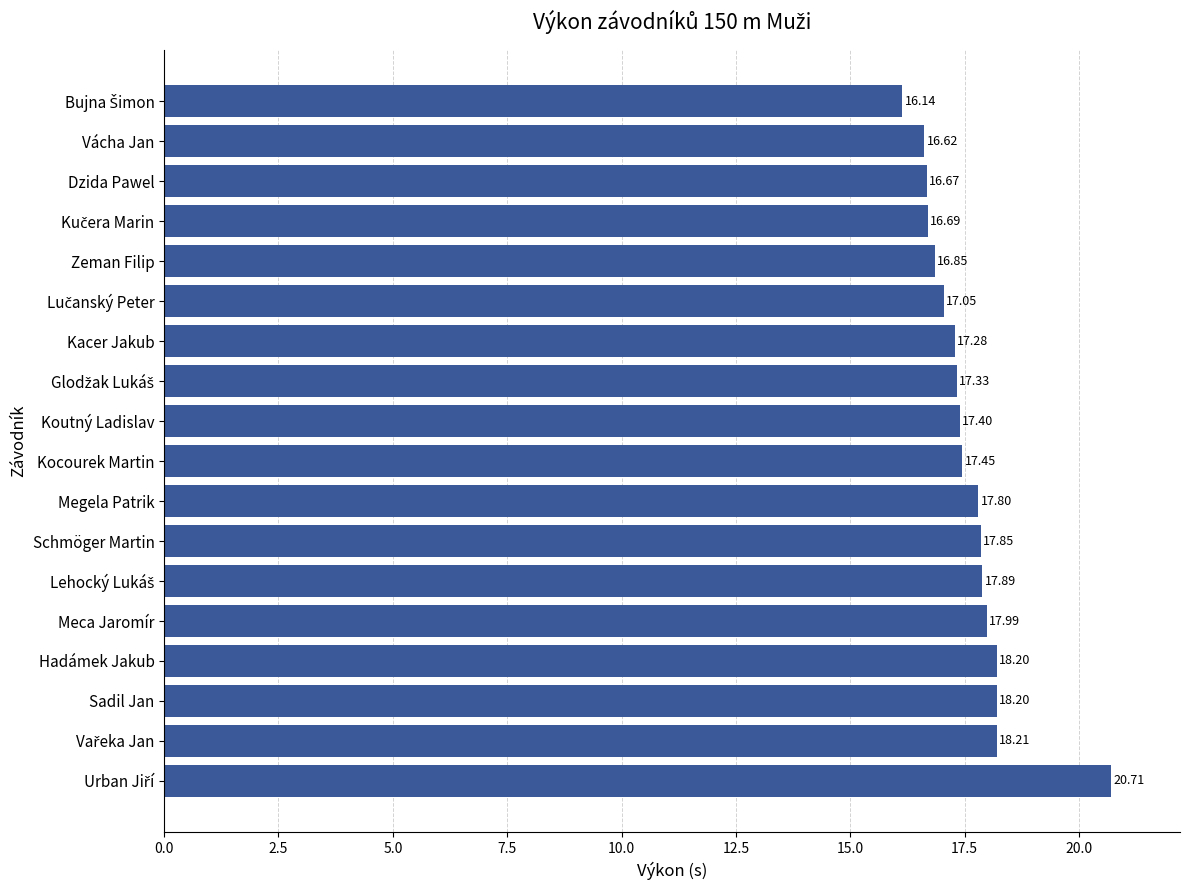

At which label is the value closest to 18?

Meca Jaromír